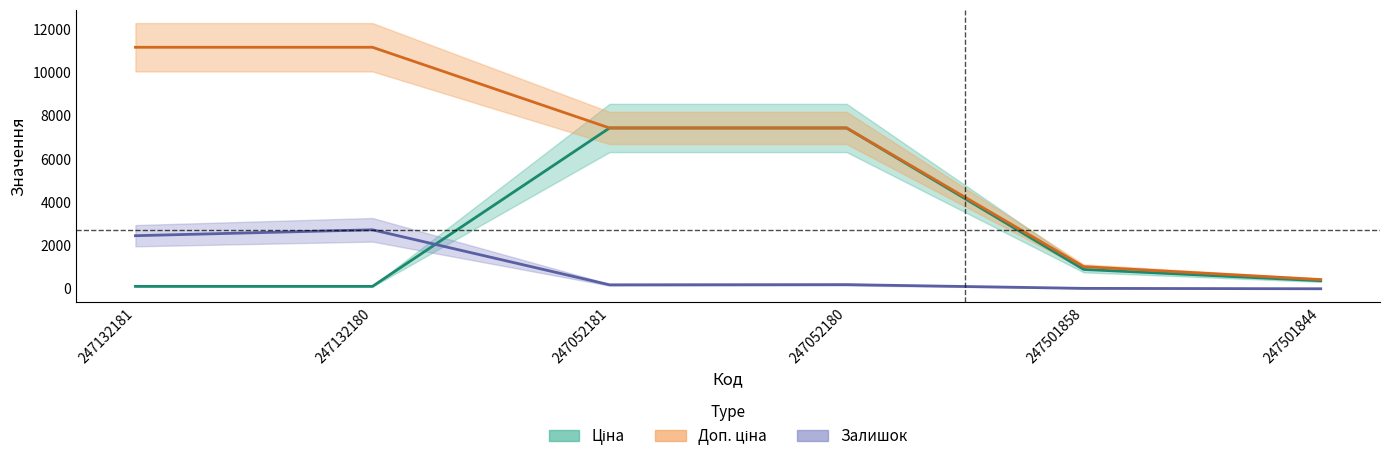

What is the difference between the maximum and minimum values in the Залишок series?

2726.7